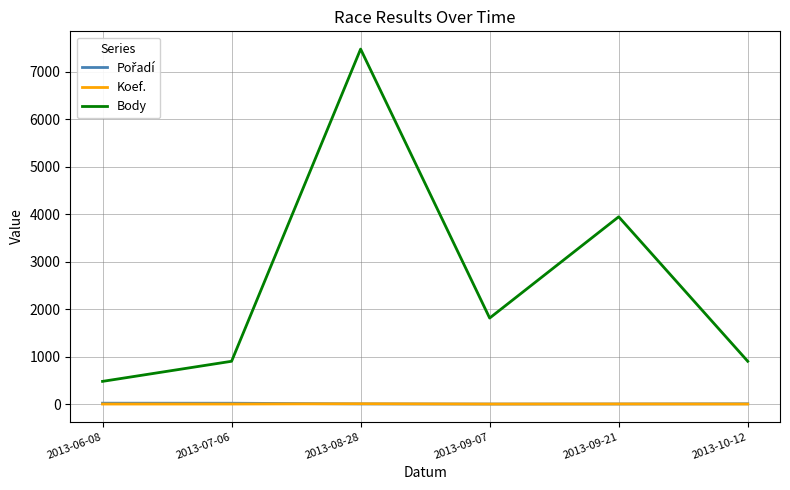

True or false: Koef. and Body cross at least once.

False